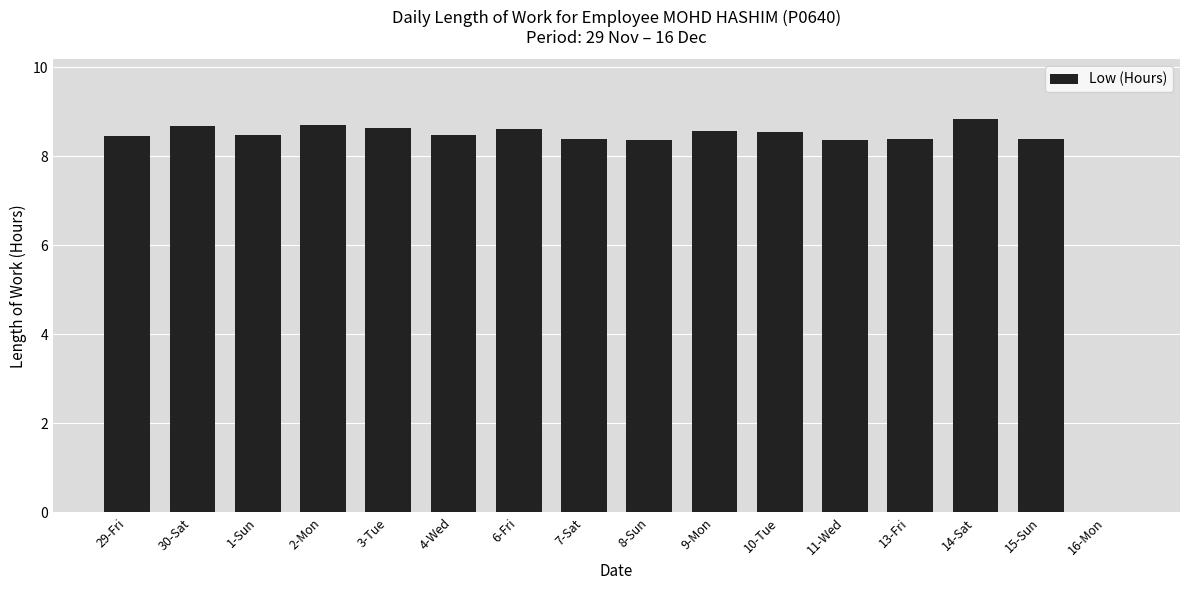

What is the sum of all values?

127.9